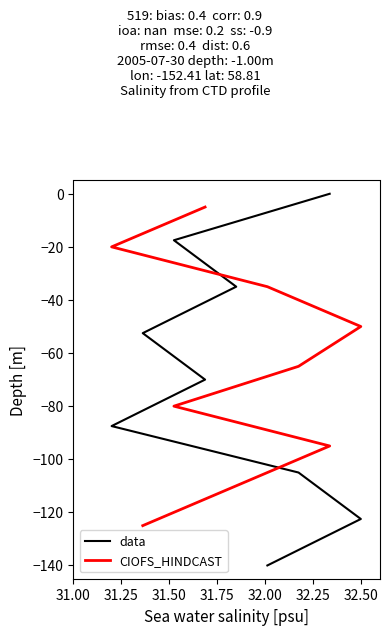

How many values in the data series exceed -70?

4